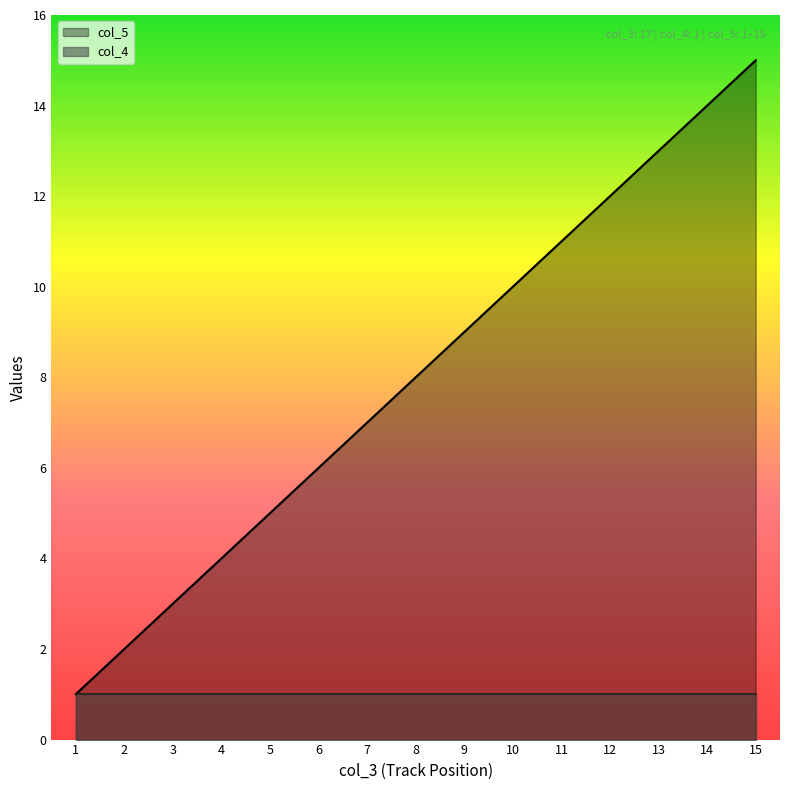

What is the smallest value displayed?

1